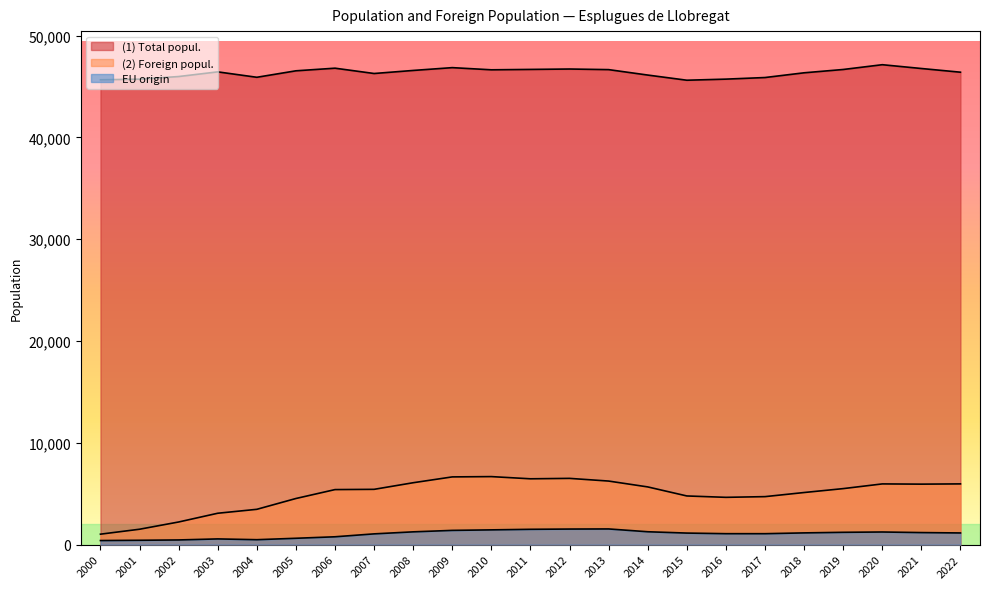

Which series has the largest total across all categories?

(1) Total popul.